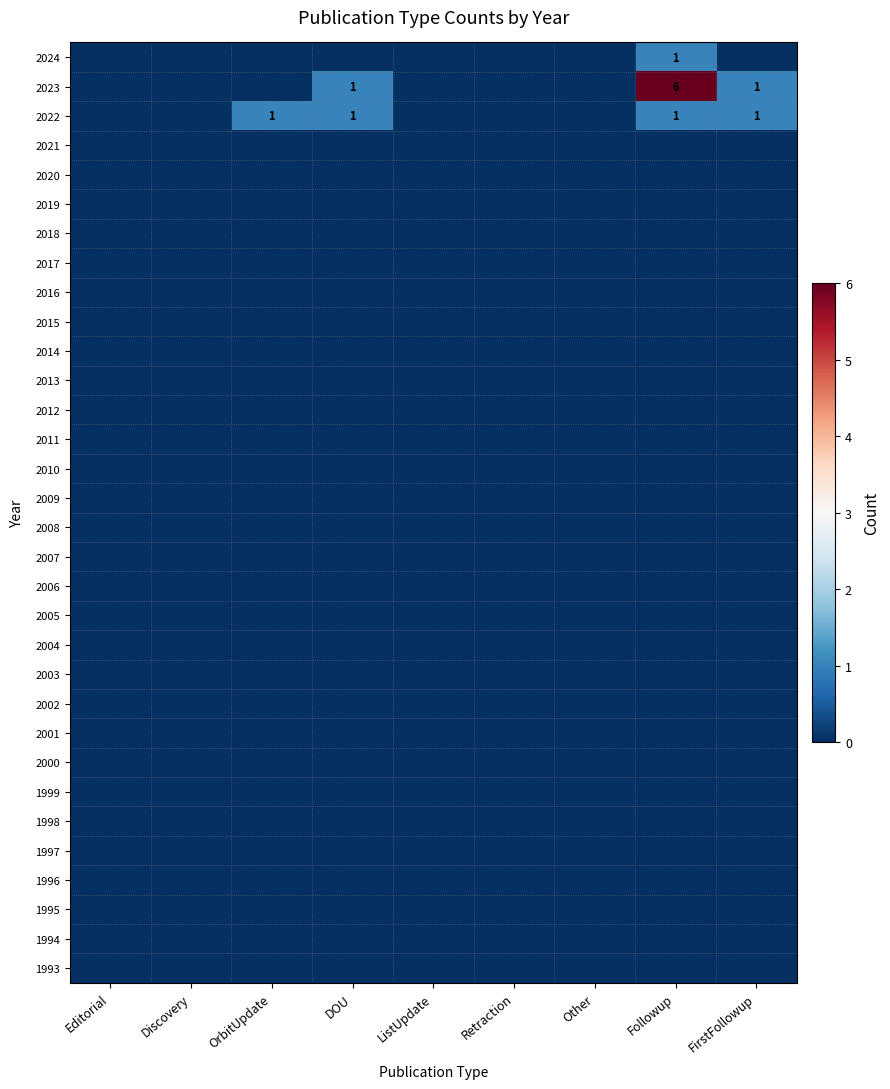

The value of 2023 at DOU is 1. True or false?

True